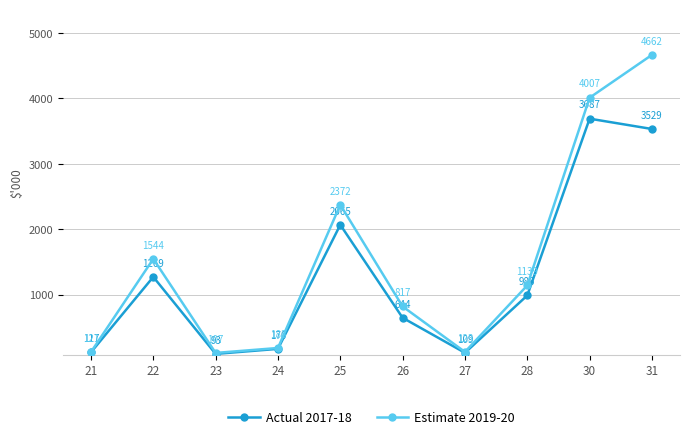

Which label corresponds to the largest value in the chart?

31